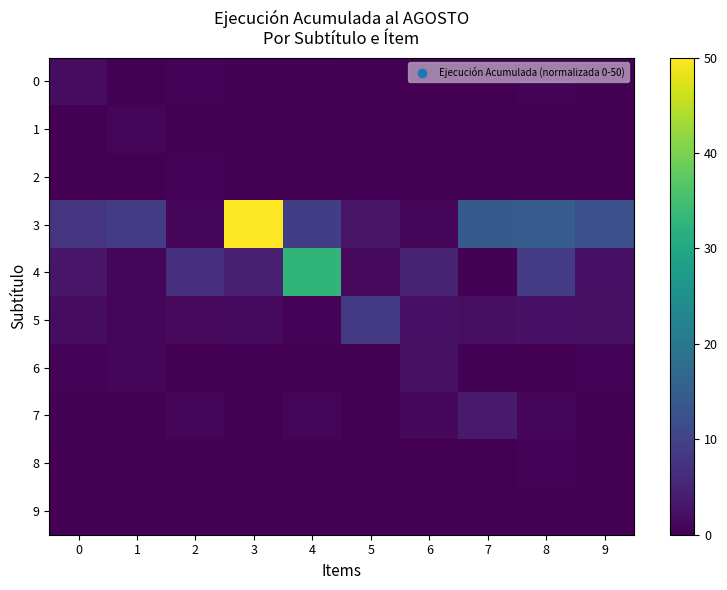

What is the maximum value shown in the chart?

50.0